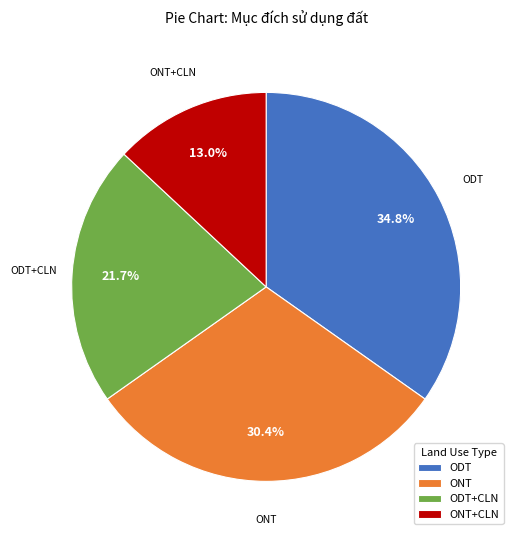

What percentage is NOT represented by ODT+CLN?

78.3%